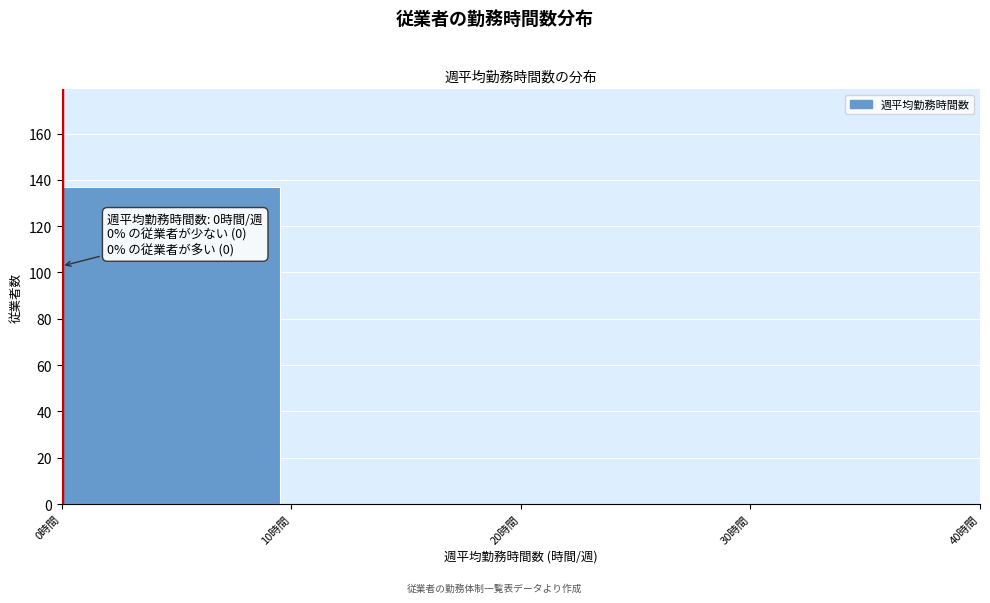

Which range on the x-axis has the tallest bar?

0 to 10